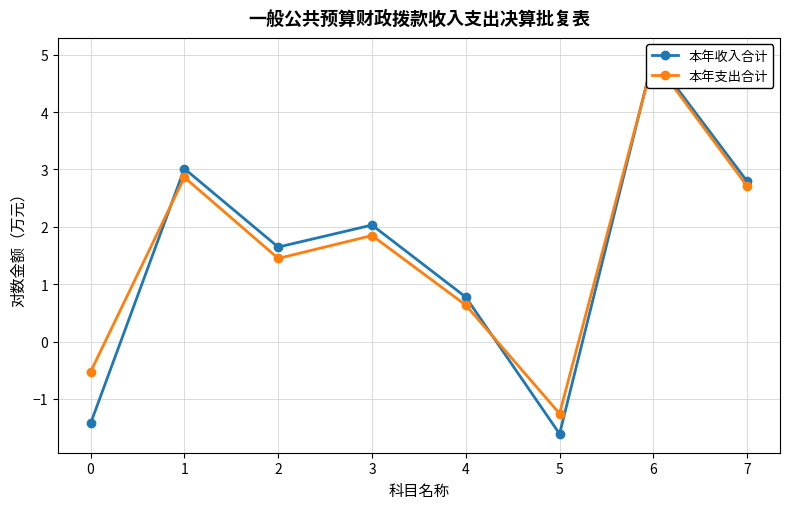

Between which two adjacent categories do 本年收入合计 and 本年支出合计 first intersect?

0 and 1